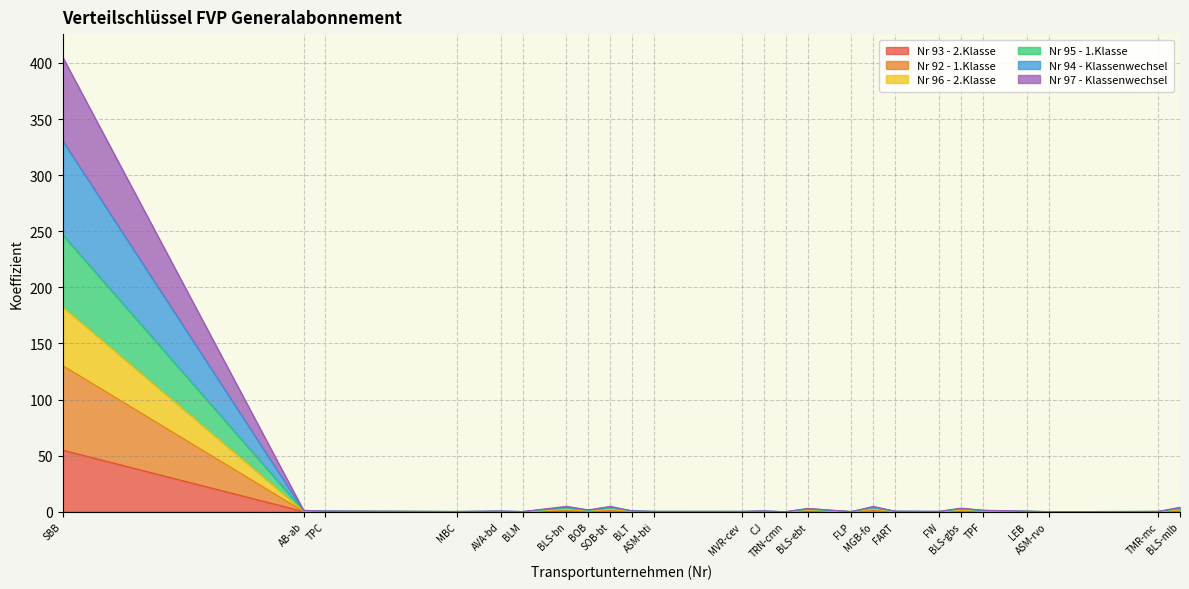

The Nr 93 - 2.Klasse series shows 0.7 at SOB-bt. True or false?

True